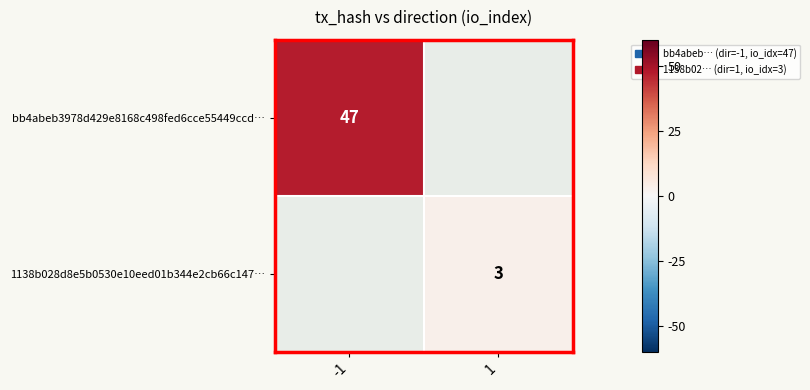

True or false: 1138b028d8e5b0530e10eed01b344e2cb66c147… has a value of 3 at 1.

True